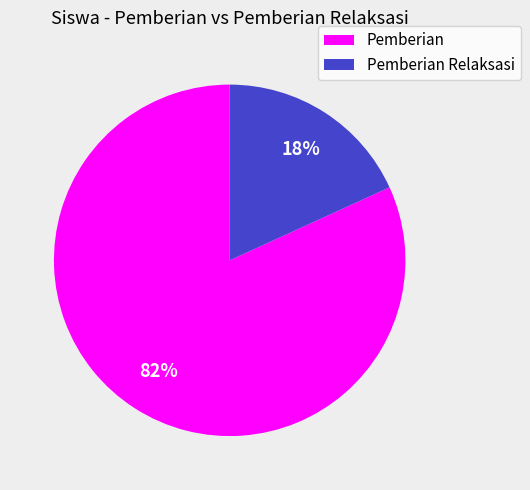

Is the sum of Pemberian and Pemberian Relaksasi greater than half?

Yes